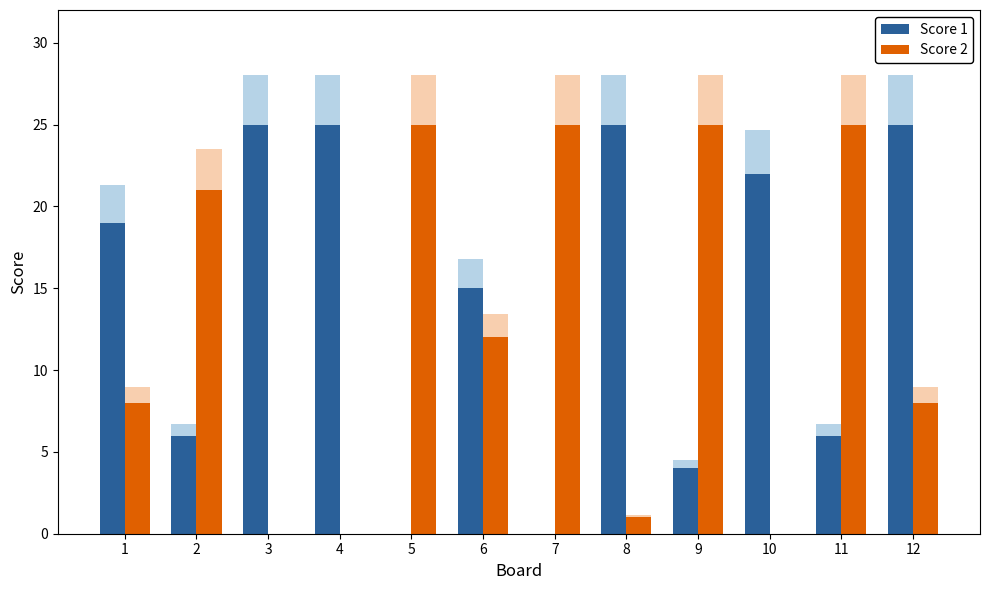

Which series has the largest range (max minus min)?

Score 1